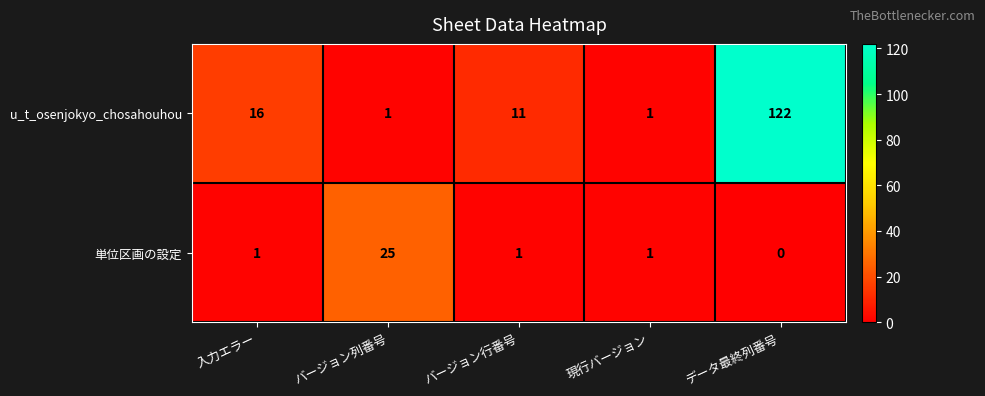

What is the total value across all series at 現行バージョン?

2